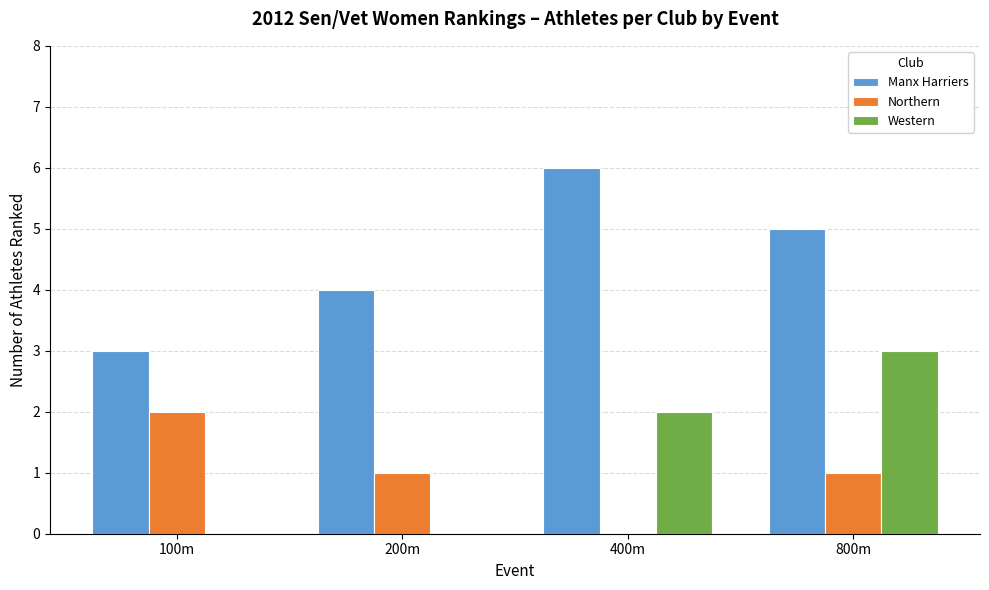

Reading left to right, extract all data points from this chart.

Manx Harriers: 100m=3	200m=4	400m=6	800m=5
Northern: 100m=2	200m=1	400m=0	800m=1
Western: 100m=0	200m=0	400m=2	800m=3